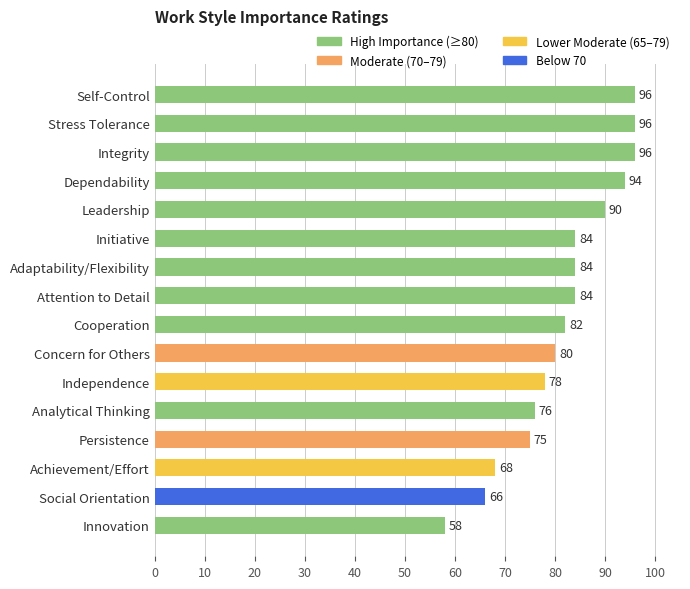

What value does the data have at Self-Control, to the nearest 5?

95